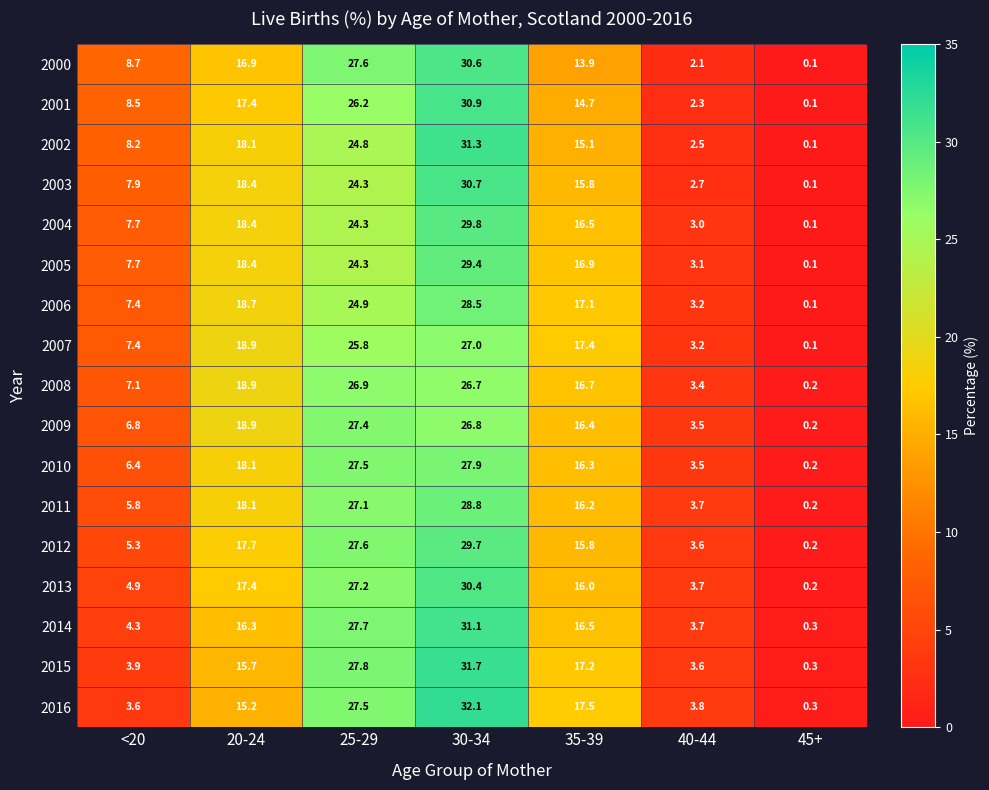

At which label is 2004 closest to 14?

35-39